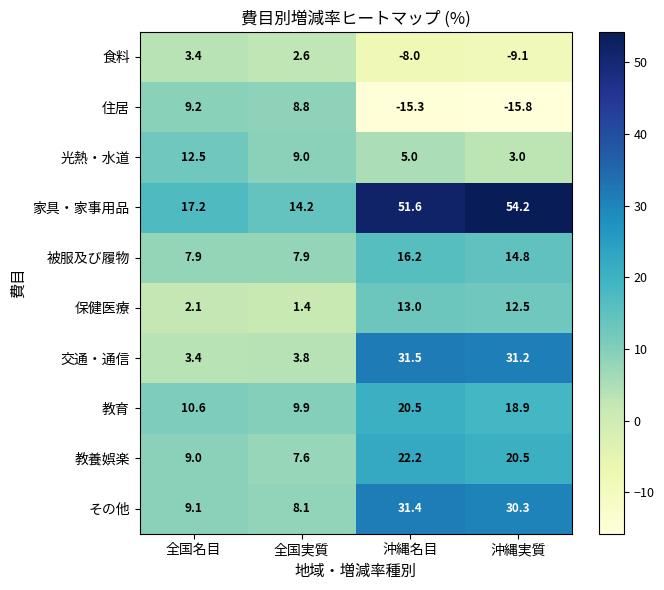

What is the total value across all series at 全国実質?

73.3